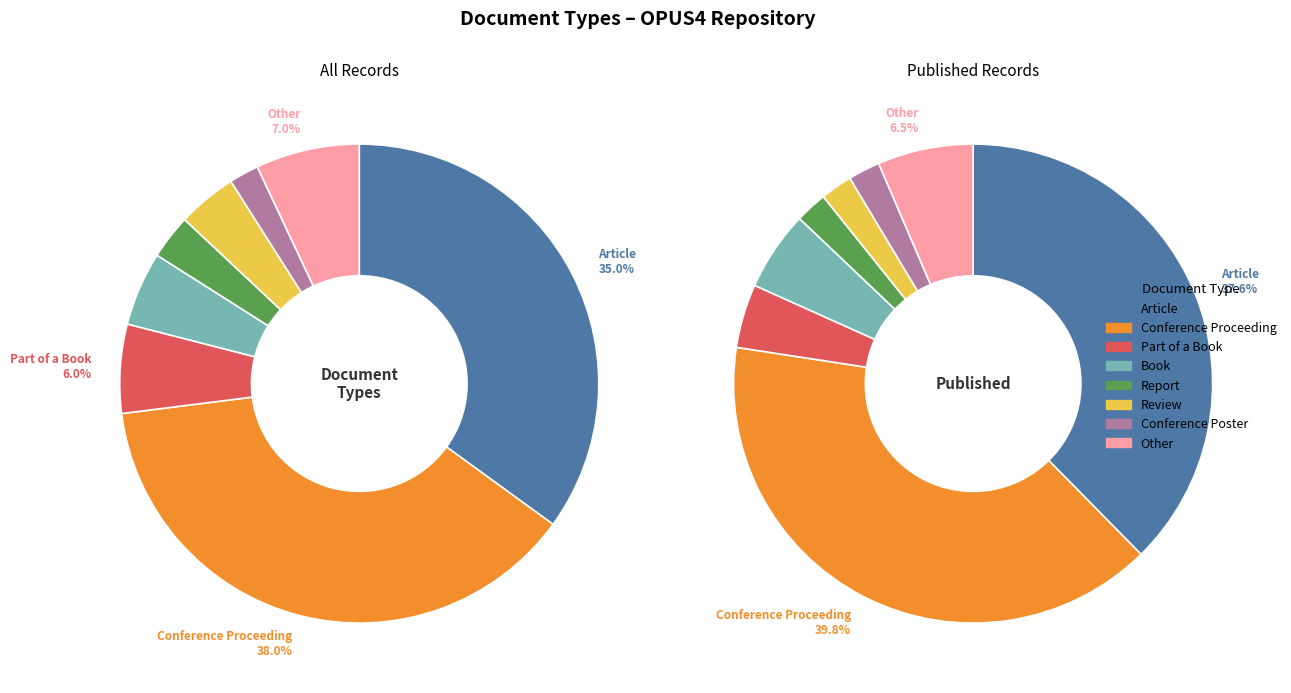

Which has a higher value, Report or Conference Proceeding?

Conference Proceeding